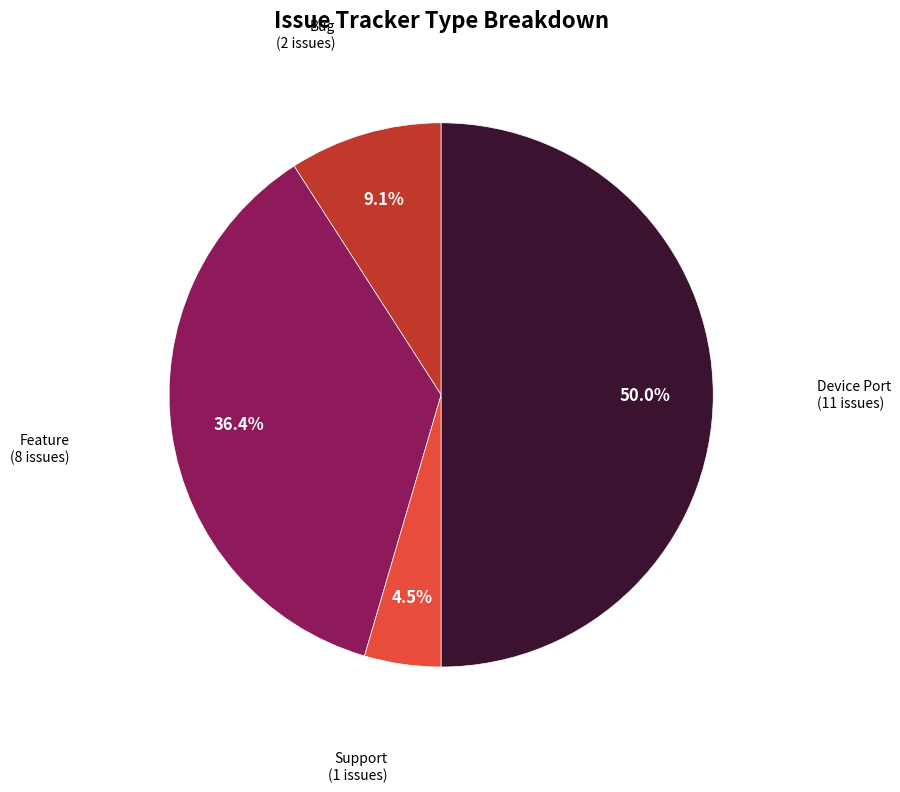

Which slice is the smallest?

Support